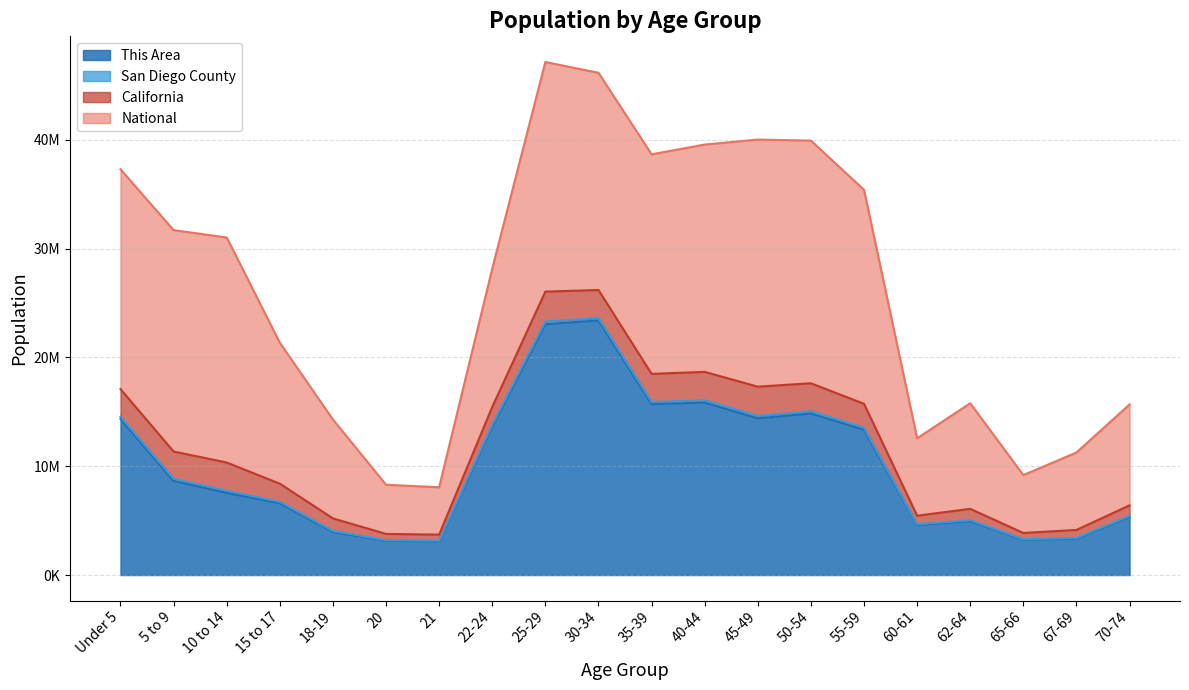

Read the This Area value at Under 5, to the nearest 10.

14350000